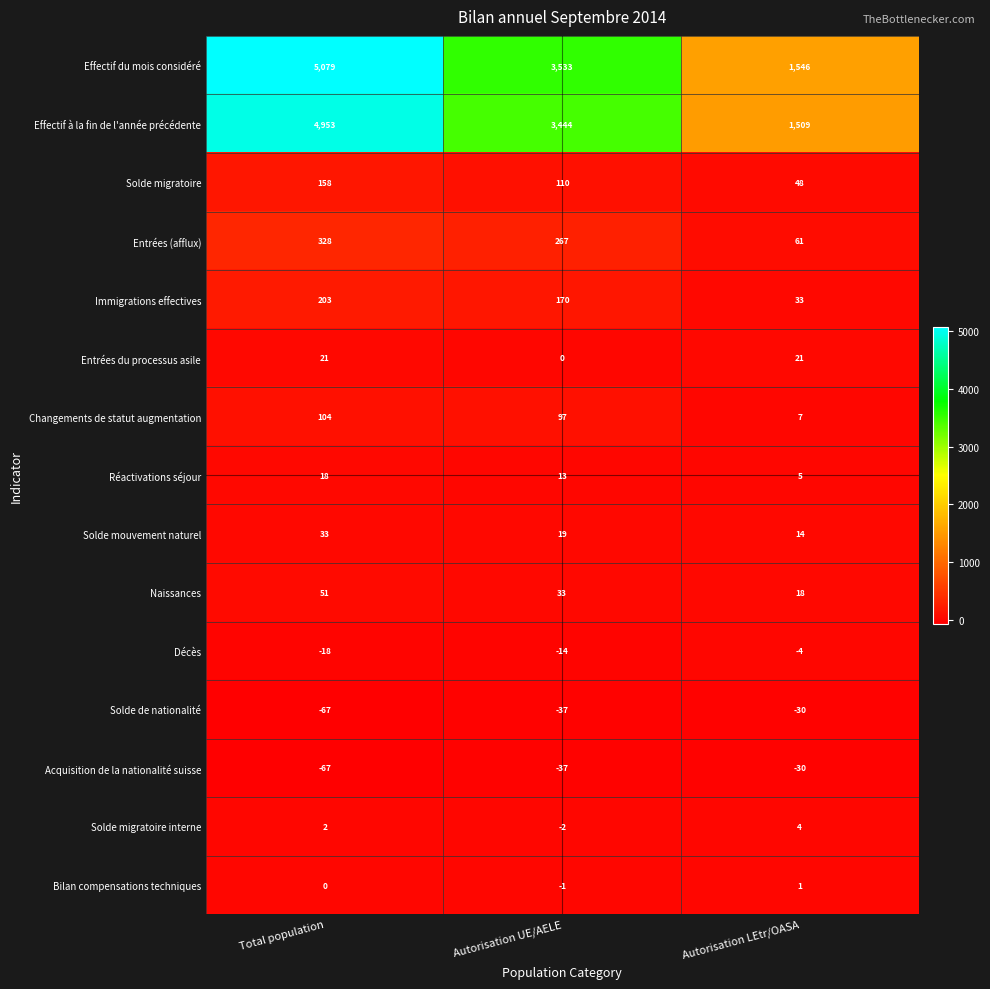

How many data points does each series have?

3